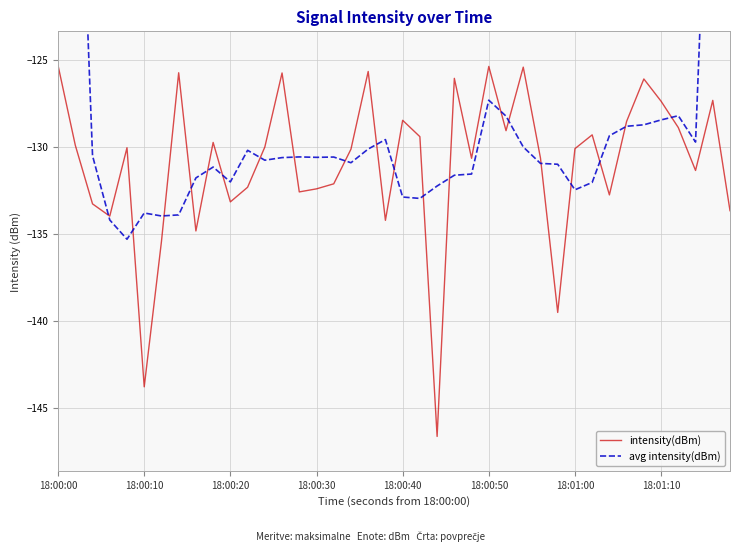

Is the value of intensity(dBm) at 18:00:10 greater than the value of avg intensity(dBm) at 19?

No